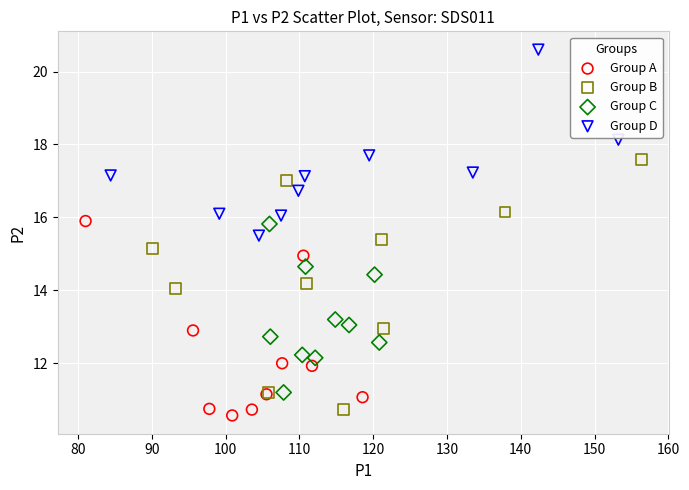

Which series contains the lowest Y value?

Group A